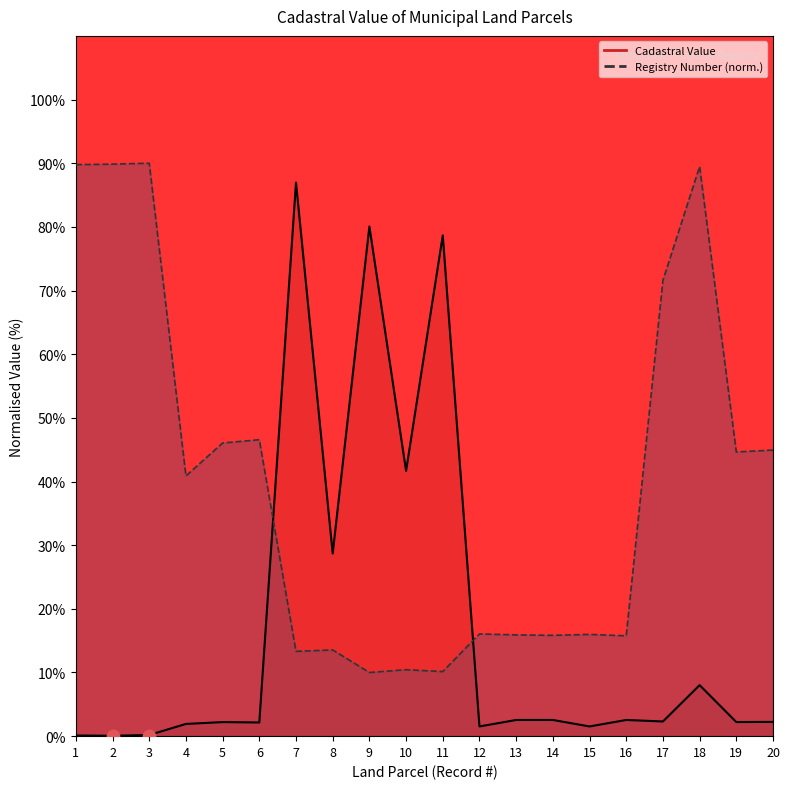

Is the value of Registry Number at 12 greater than the value of Cadastral Value at 10?

No